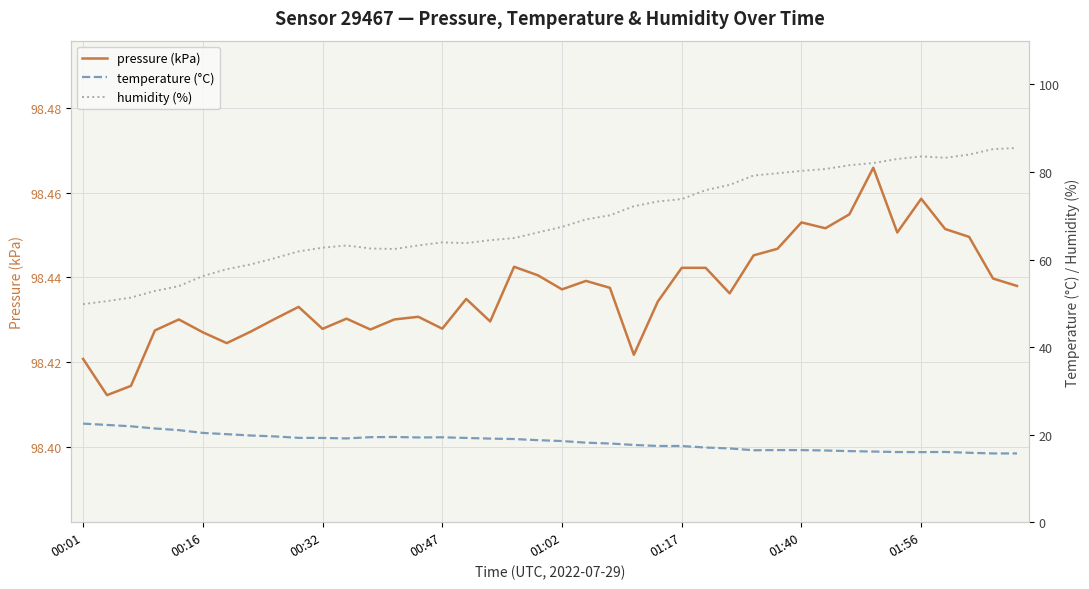

What is the difference between the second highest and minimum values in the humidity (%) series?

35.4